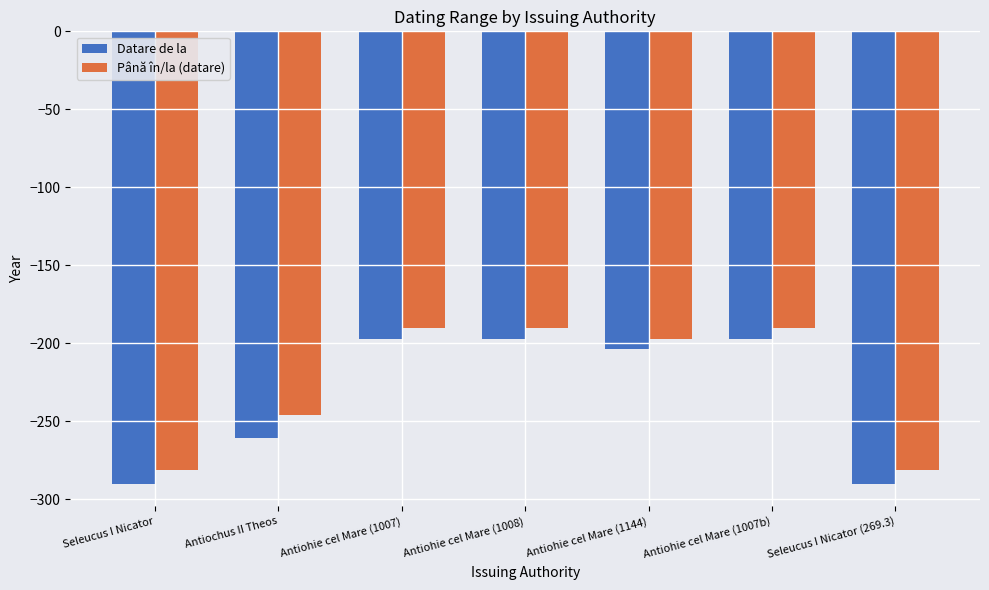

What is the difference between the maximum and second lowest values in the Până în/la (datare) series?

91